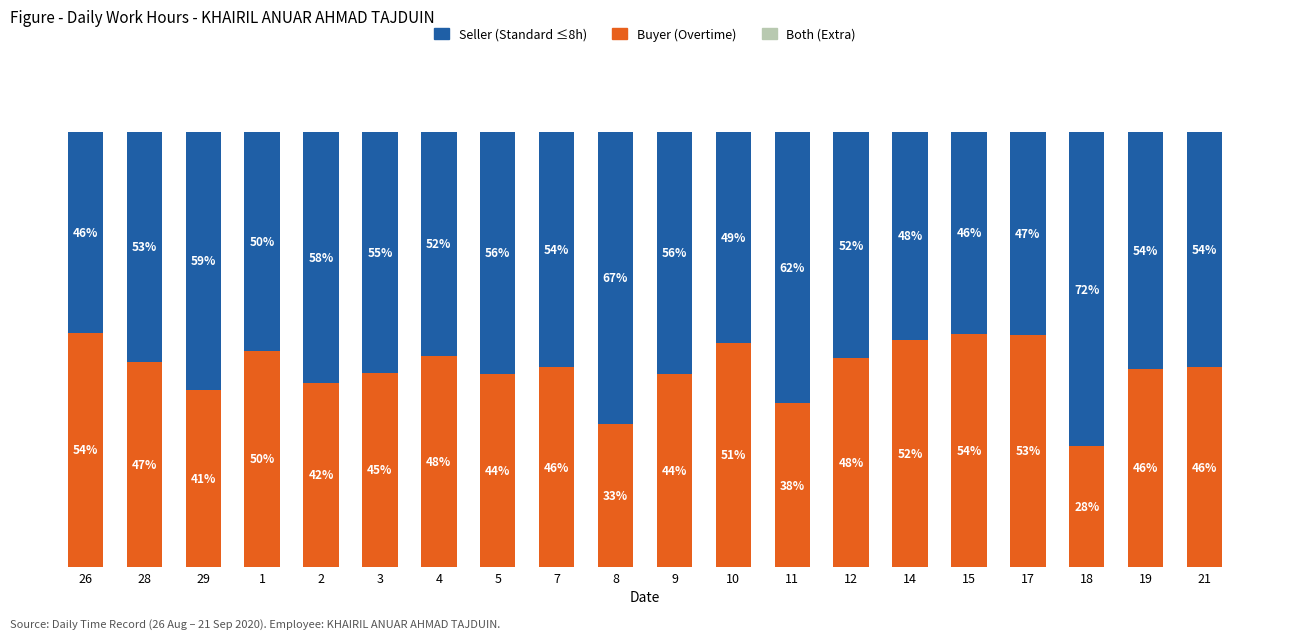

At which category is the sum across all series the highest?

2